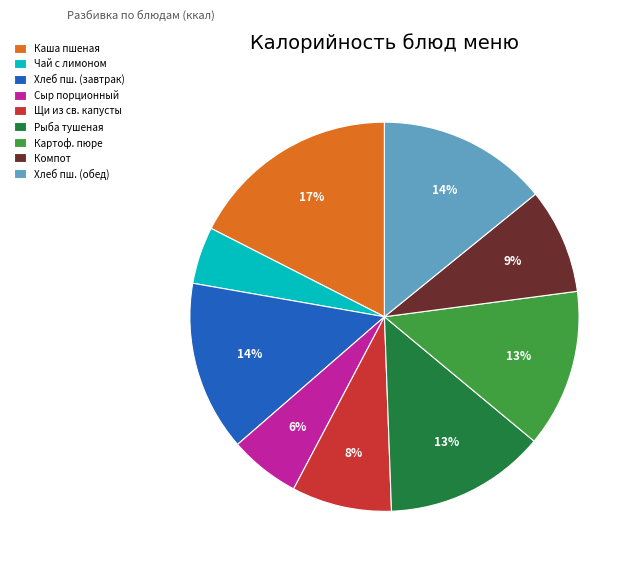

Count the number of slices in the pie.

9